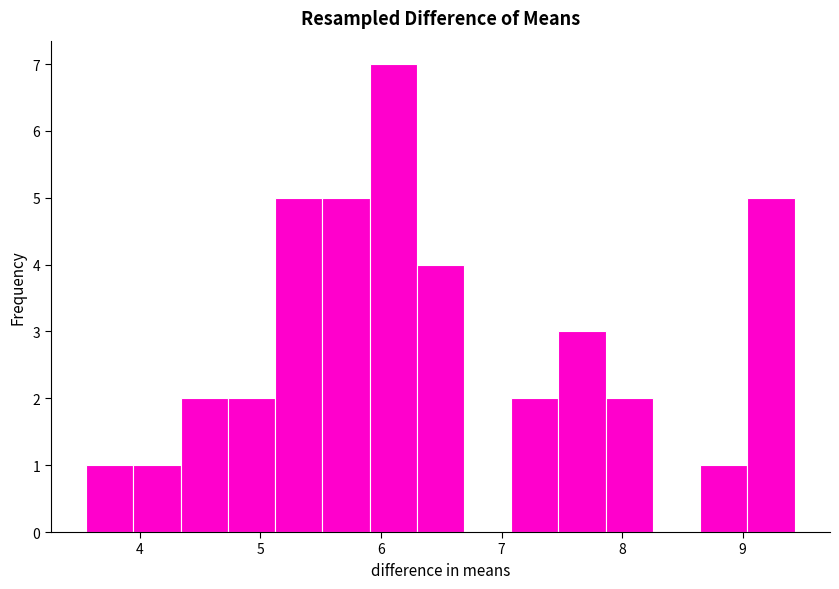

Around what value on the x-axis is the tallest bar? Give the approximate position of its centre, as read against the axis.

6.1